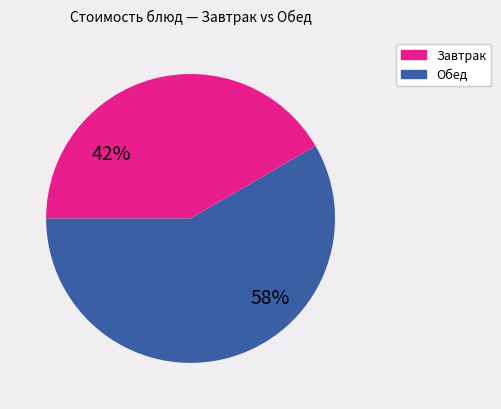

Does any single category account for the majority?

Yes